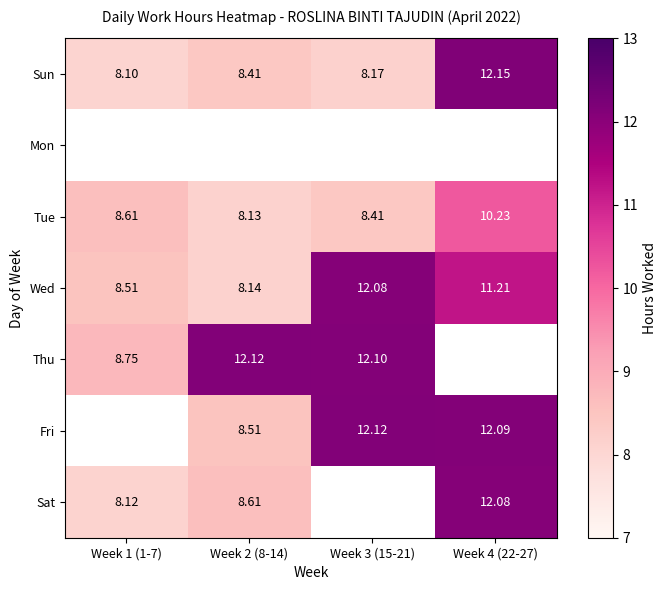

Is the value of Sun at Week 3 (15-21) greater than the value of Fri at Week 4 (22-27)?

No